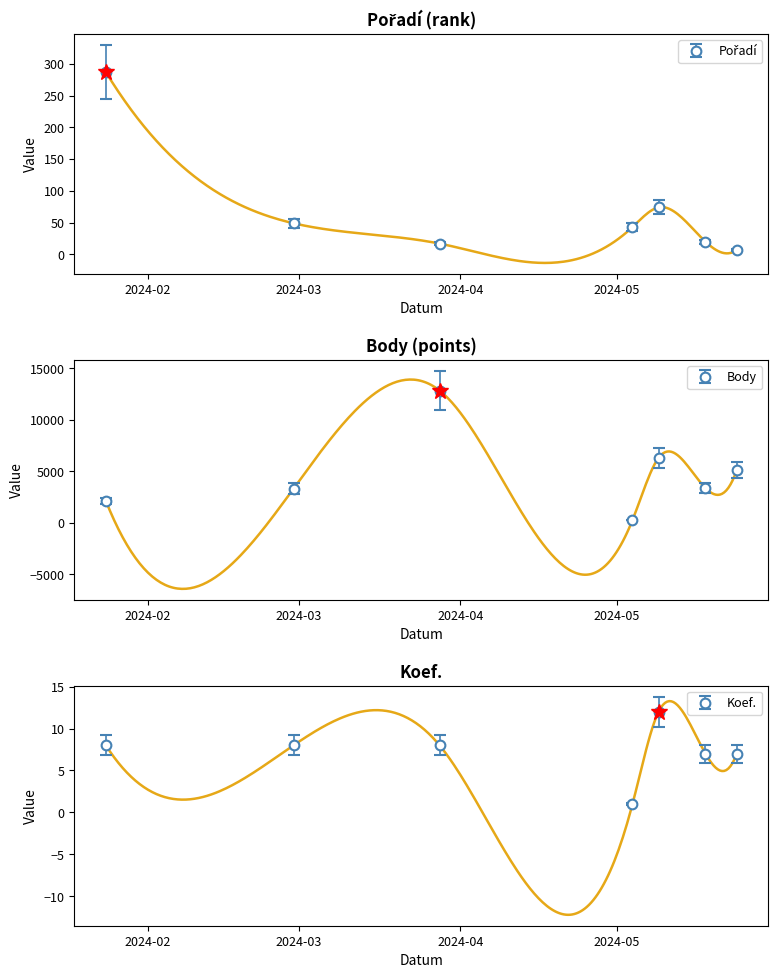

What are all the series names shown in the legend?

Pořadí, Body, Koef.